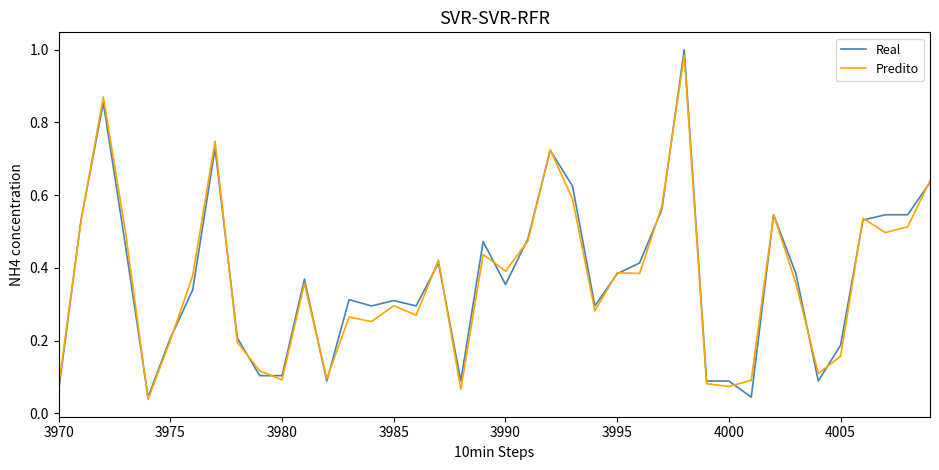

Which series has the widest spread of values?

Real